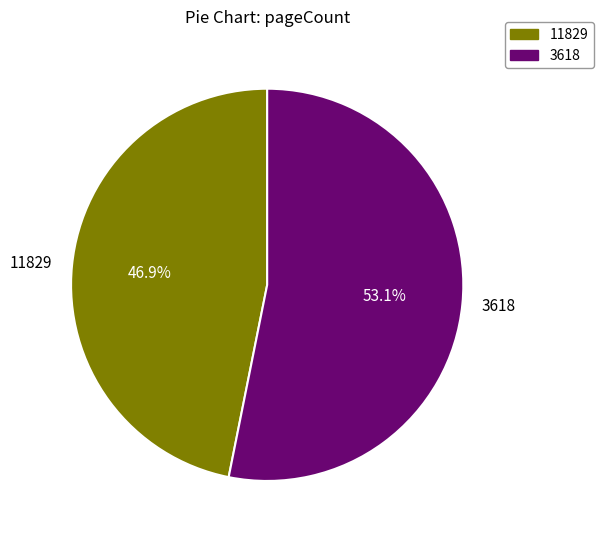

Which category has the smallest portion of the pie?

11829